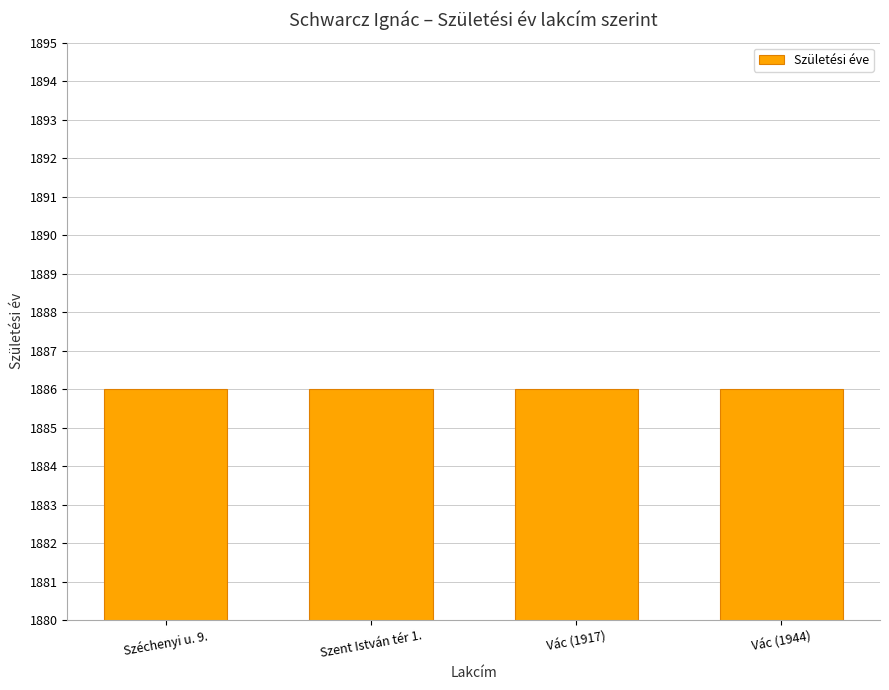

Is it true that the value at Vác is 726?

False